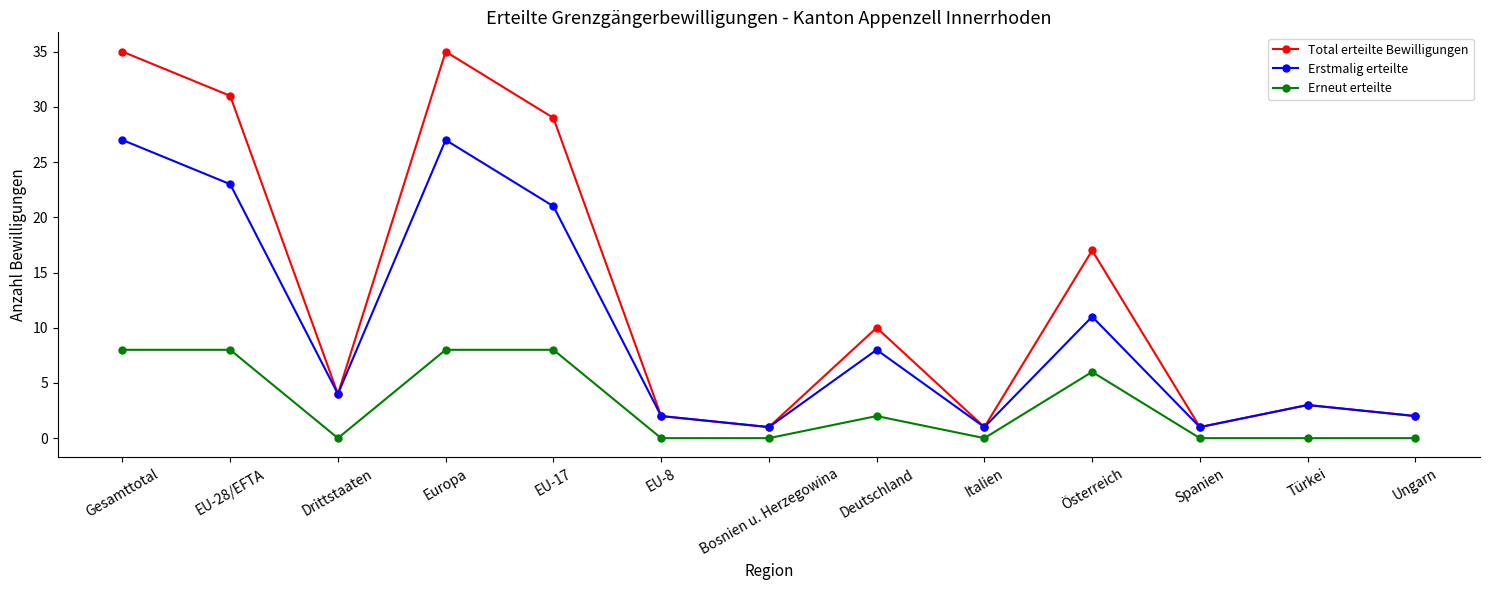

Is it true that Erneut erteilte equals 2 at Österreich?

False